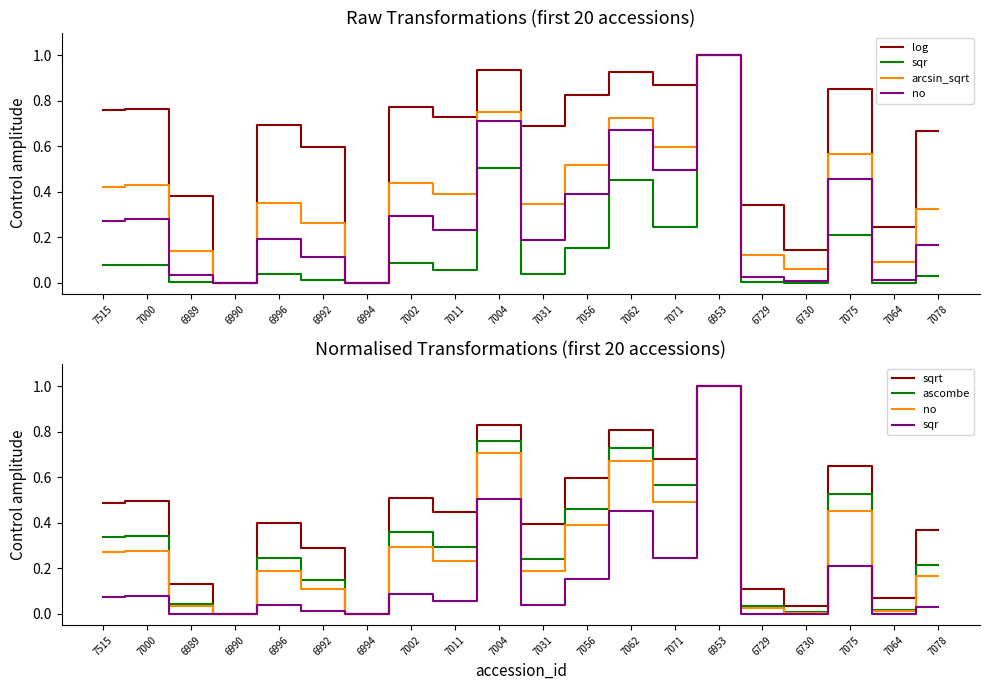

The value of no at 7056 is 0.4. True or false?

True